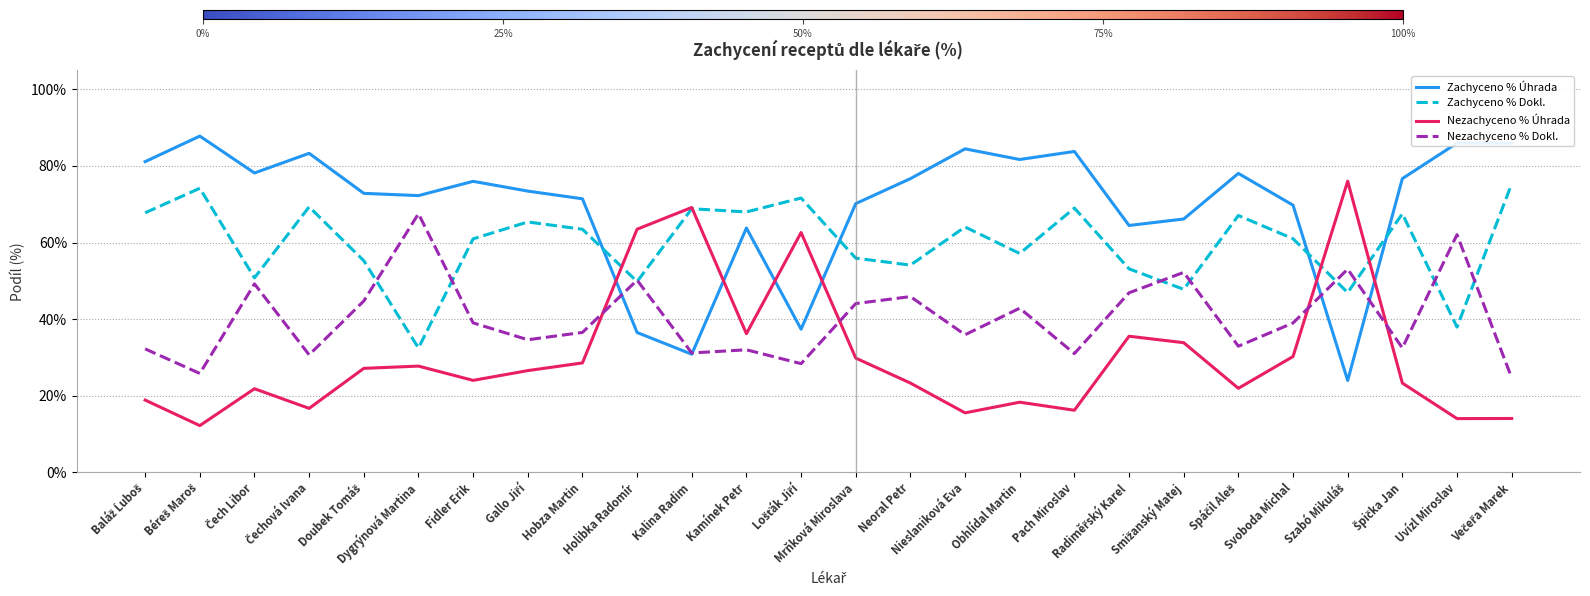

Does the chart have visible grid lines?

Yes